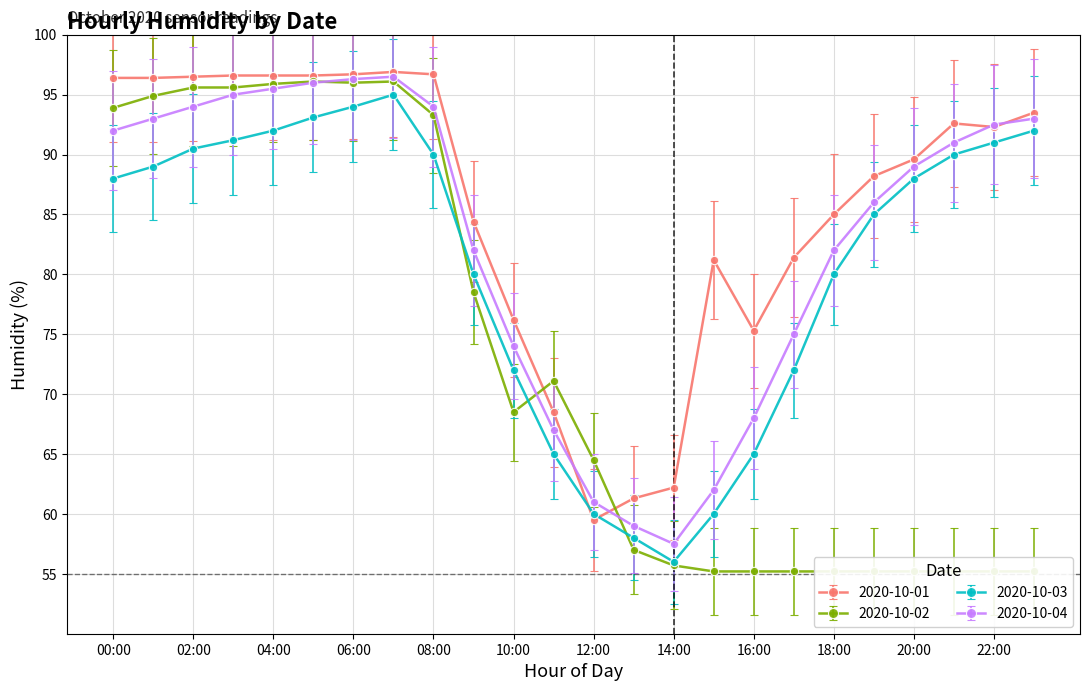

At which category does 2020-10-03 reach its first local valley?

14:00